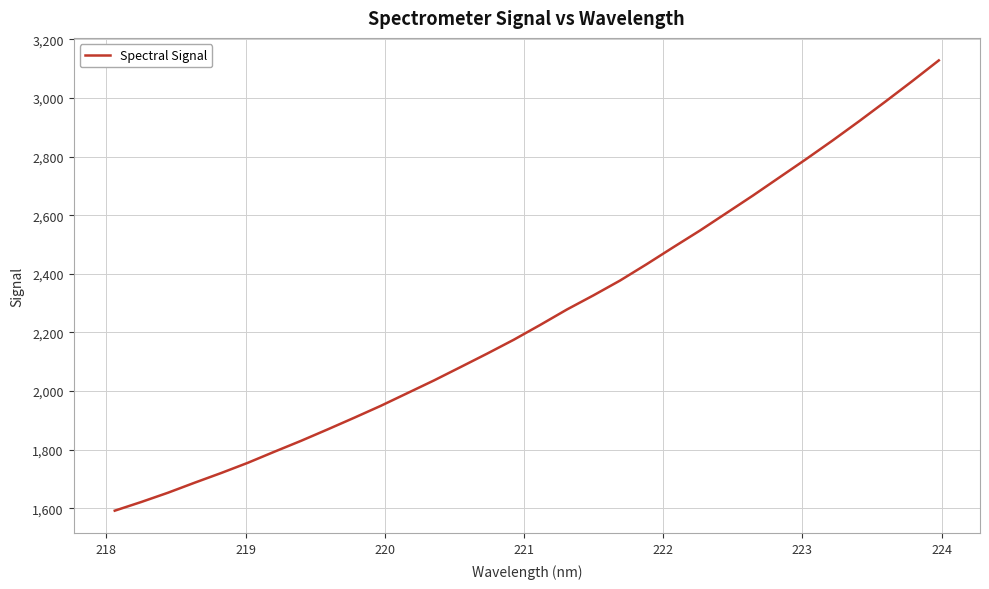

What is the greatest value displayed?

3127.9